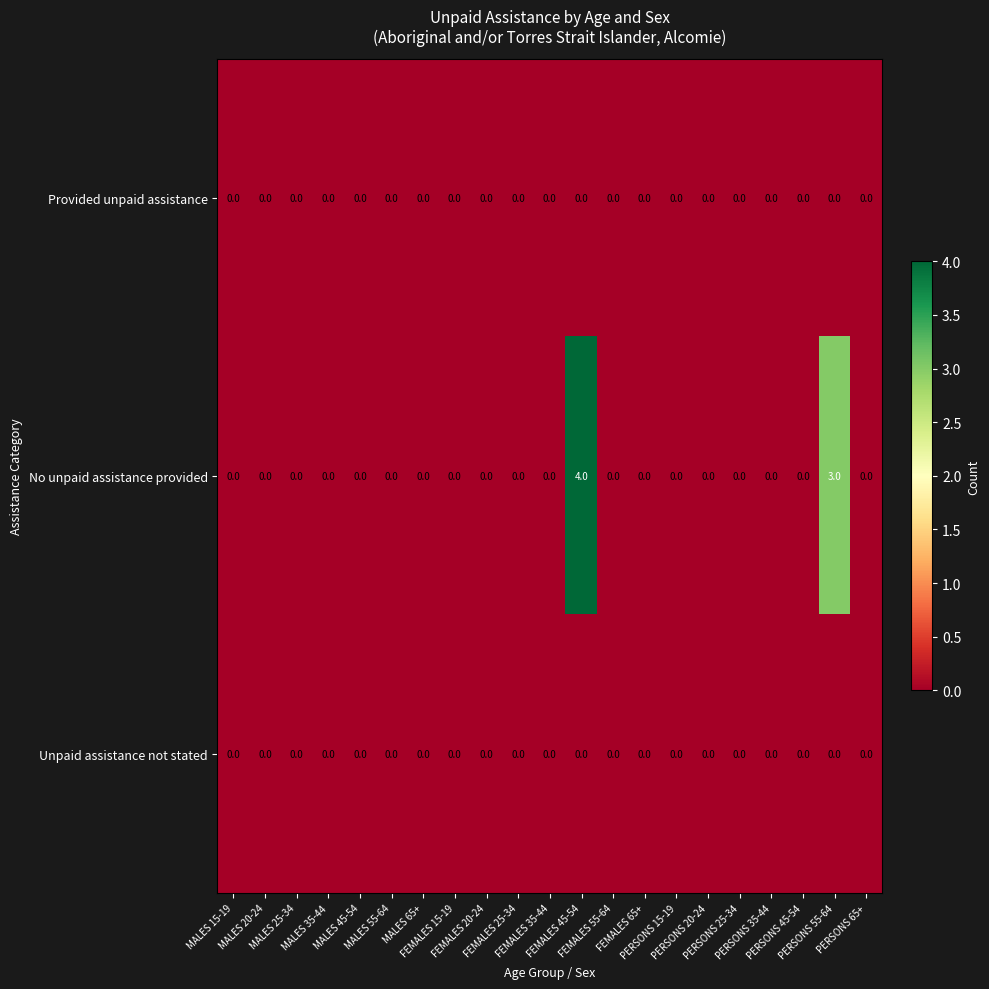

Which series has the largest total across all categories?

No unpaid assistance provided